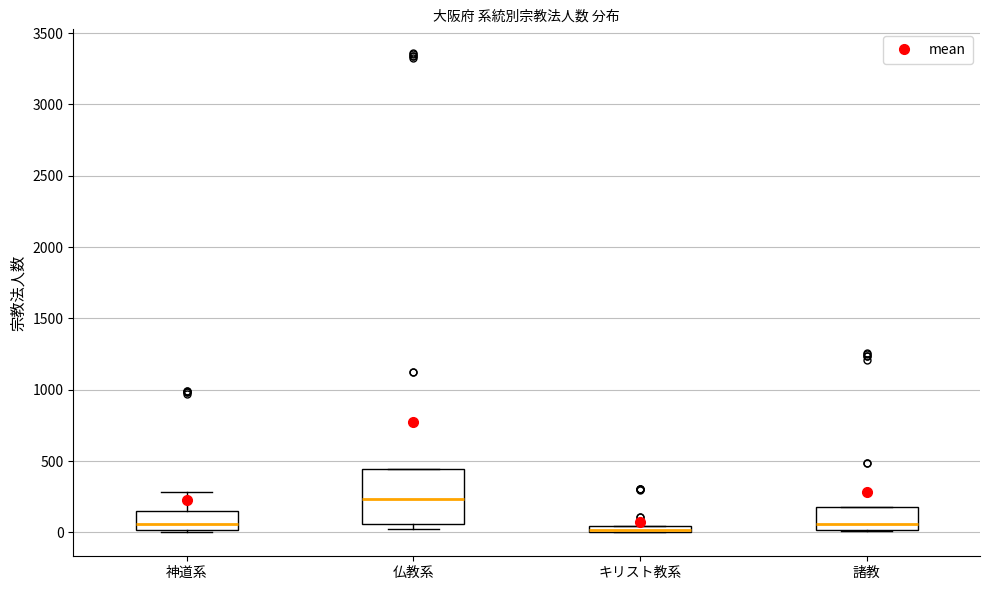

Where does the median line of the box for 仏教系 sit on the y-axis? The values are not printed on the chart, so give them approximately, as read against the axis.

250